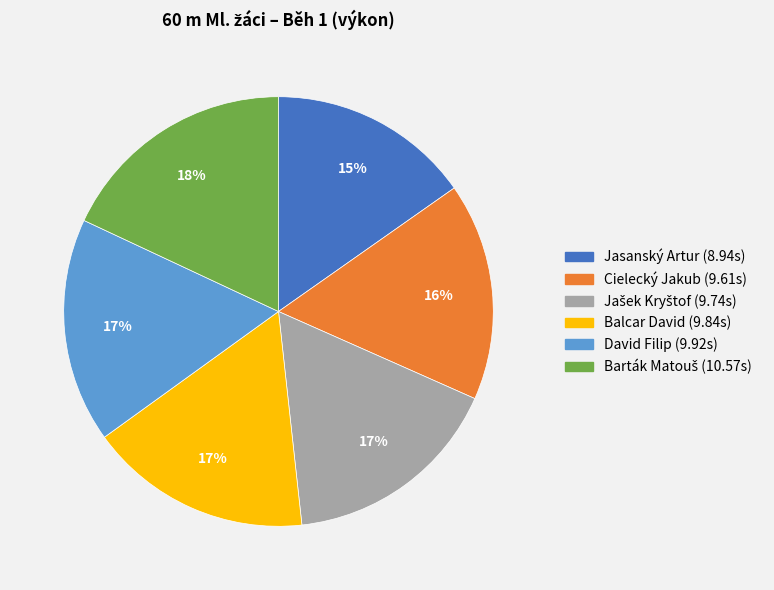

To the nearest percent, what is the difference between the largest and smallest slice percentages?

3%